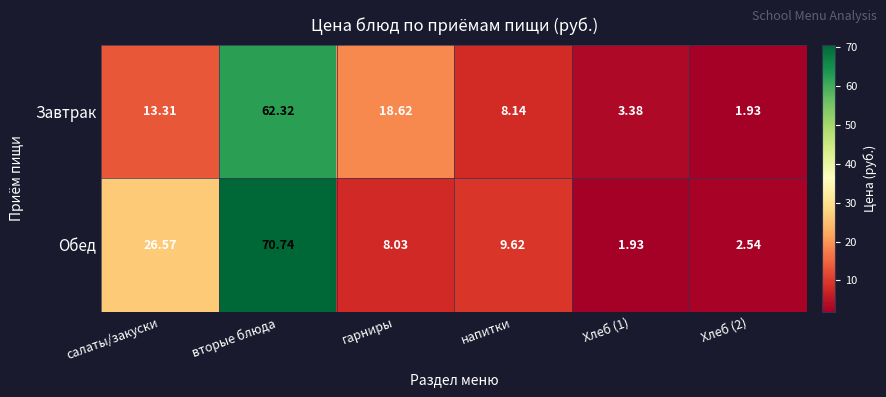

Which series has the largest total across all categories?

Обед